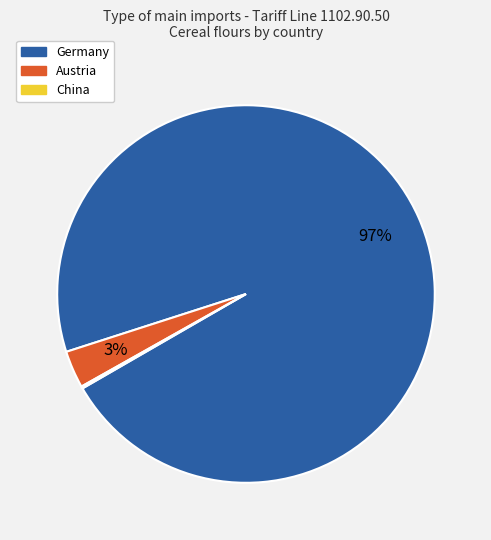

To the nearest percent, what is the average slice percentage?

33%